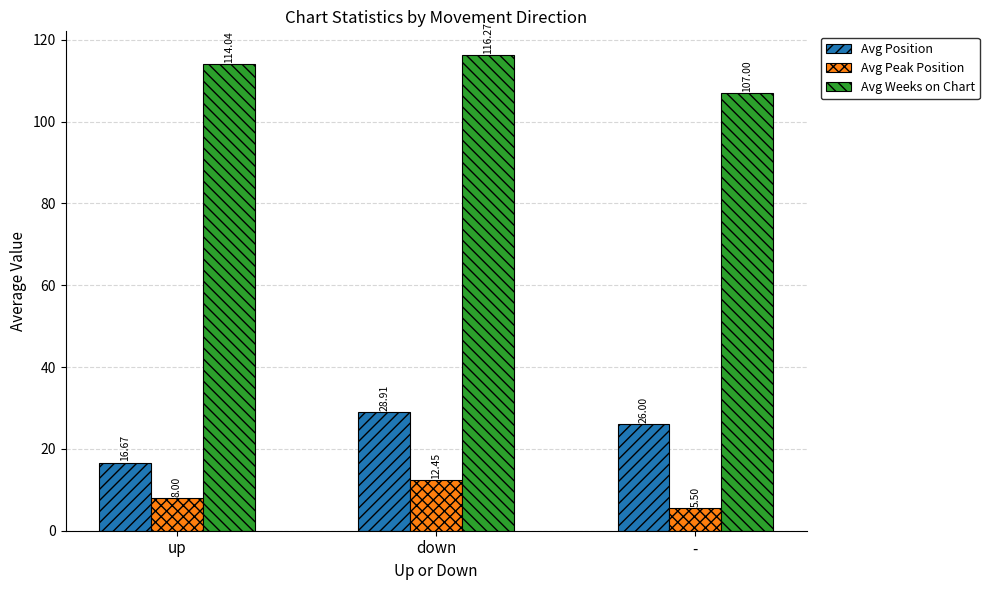

What is the minimum value shown in the chart?

5.5